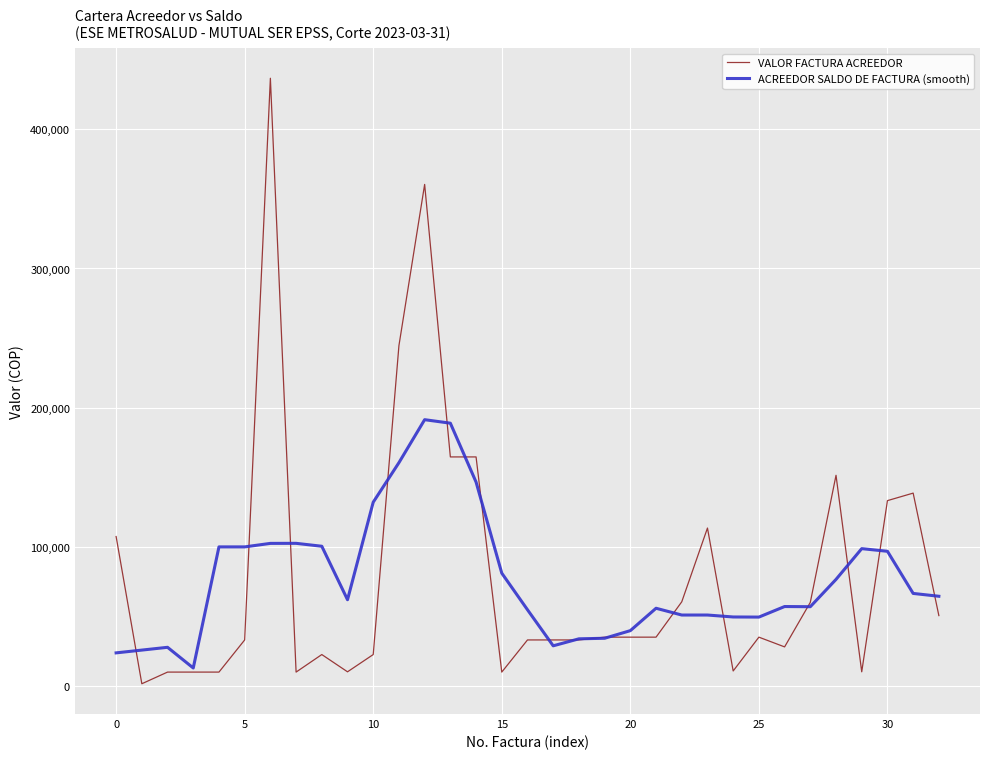

What is the sum of all ACREEDOR SALDO DE FACTURA (smooth) values?

2523858.4